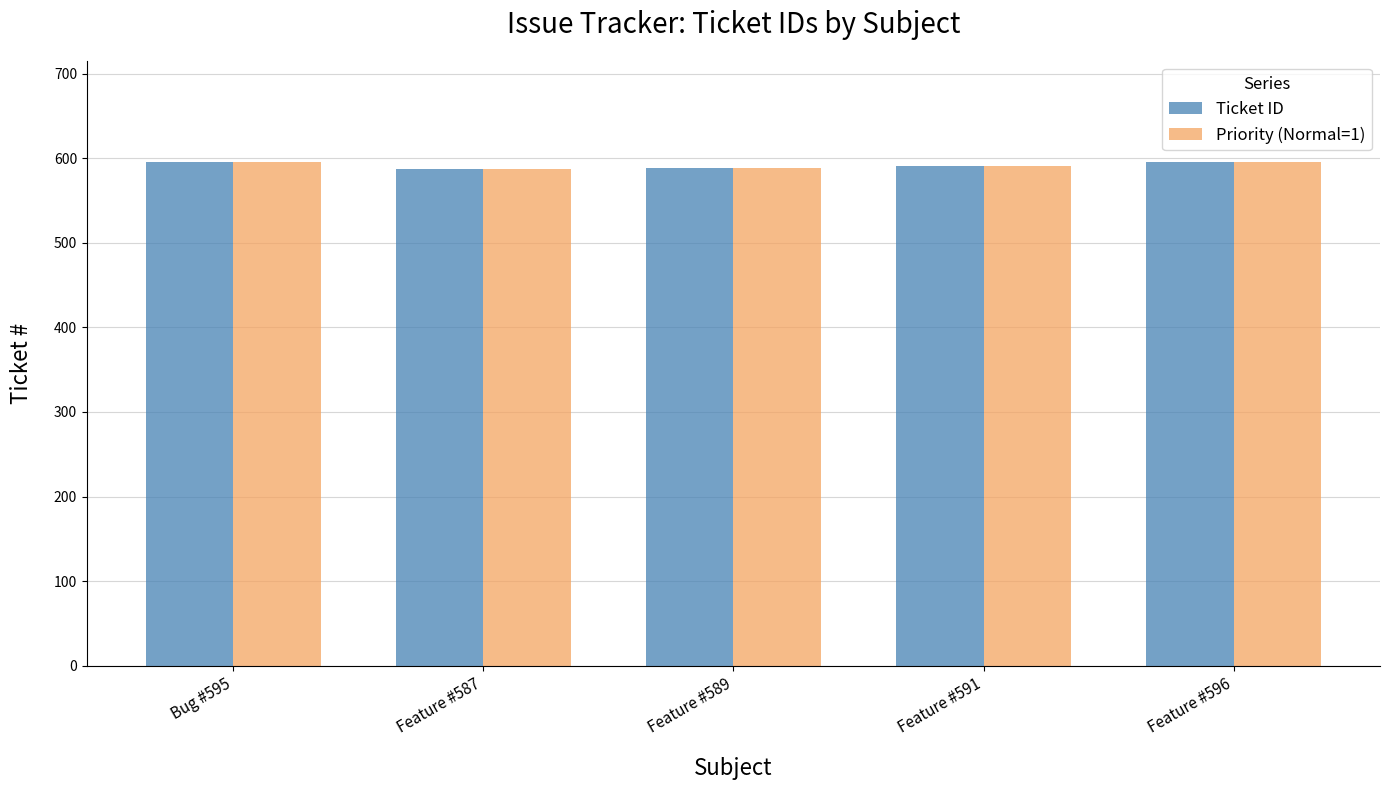

What is the minimum value shown in the chart?

587